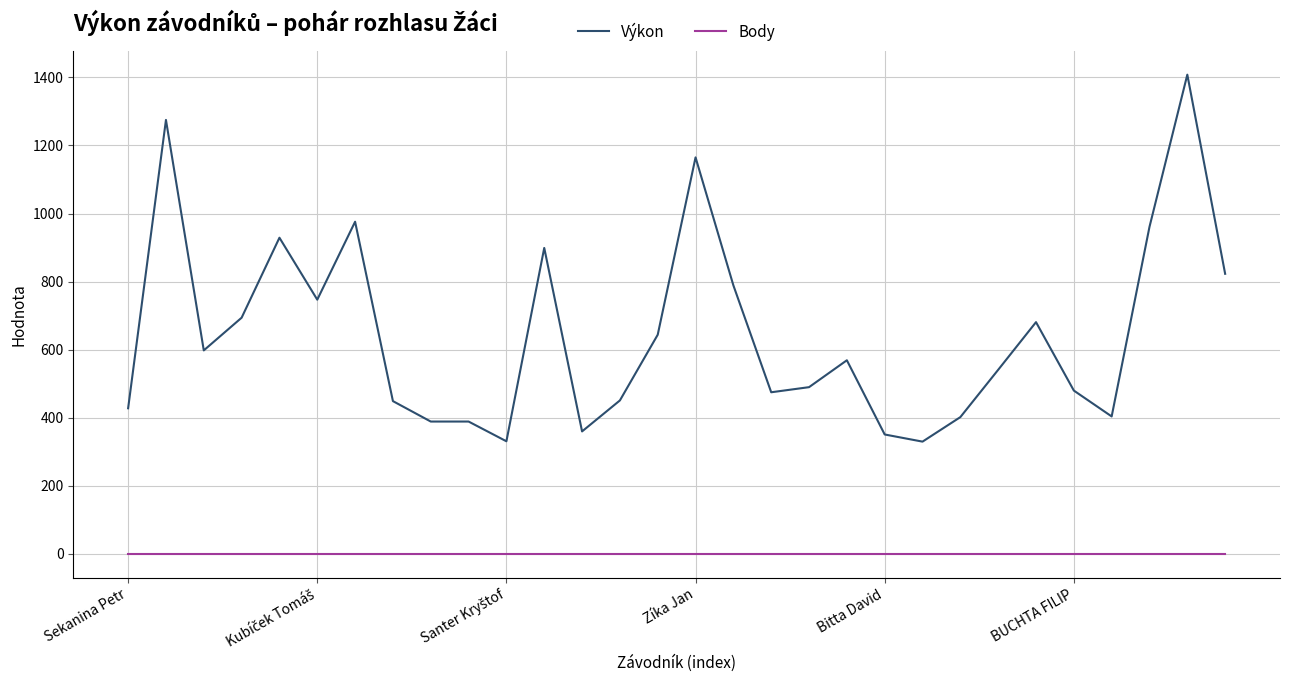

What is the maximum value for Výkon?

1408